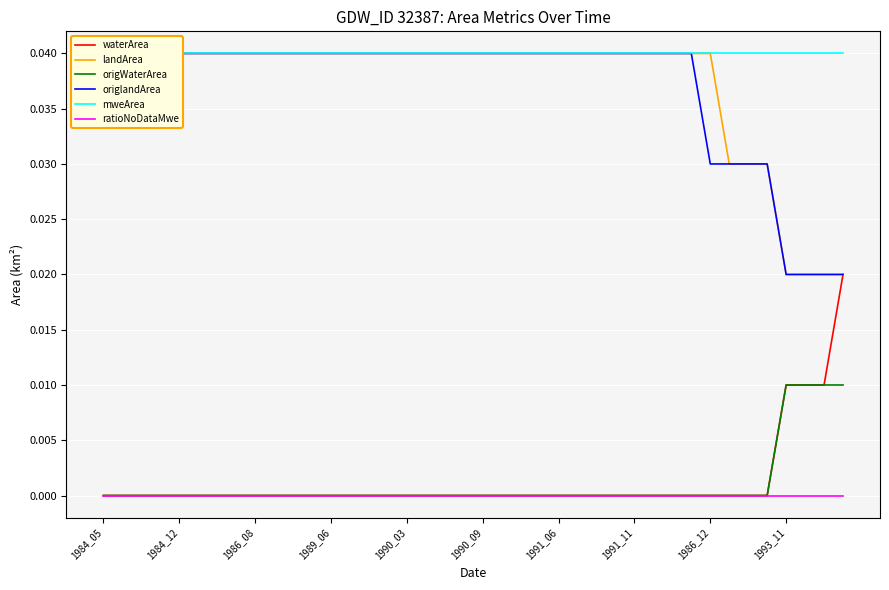

At 29, list the series in order from largest to smallest.

landArea, origlandArea, mweArea, waterArea, origWaterArea, ratioNoDataMwe